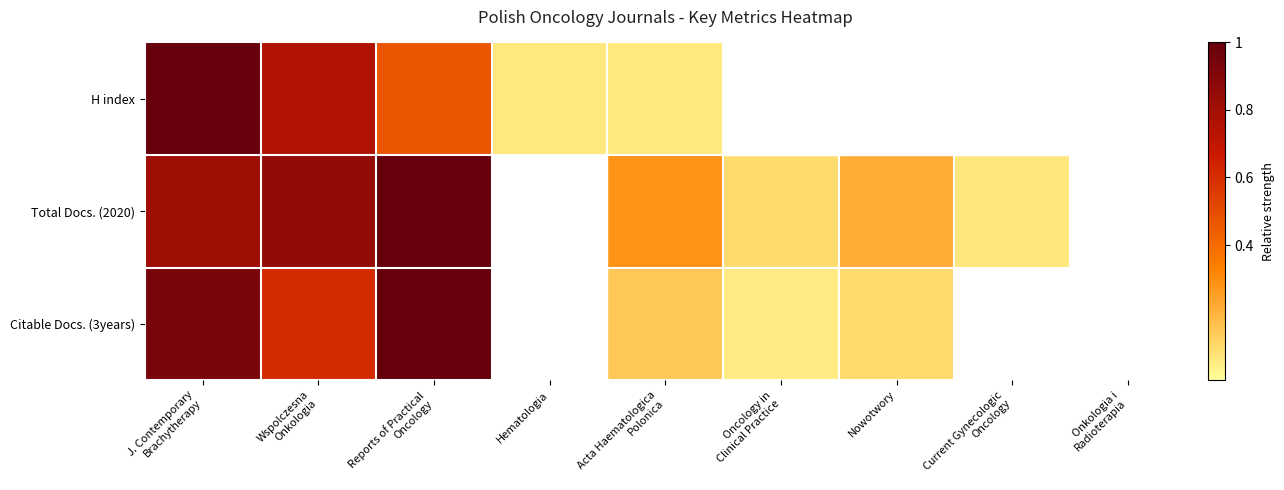

Between J. Contemporary
Brachytherapy and Current Gynecologic
Oncology, which is larger?

J. Contemporary
Brachytherapy